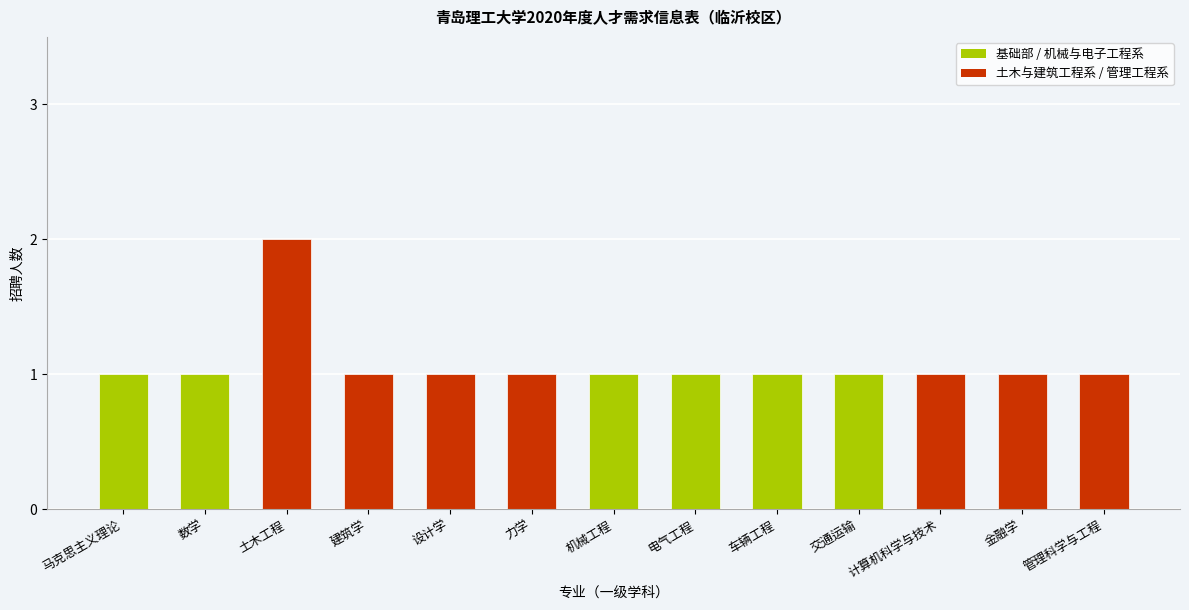

Does the chart contain stacked bars?

No